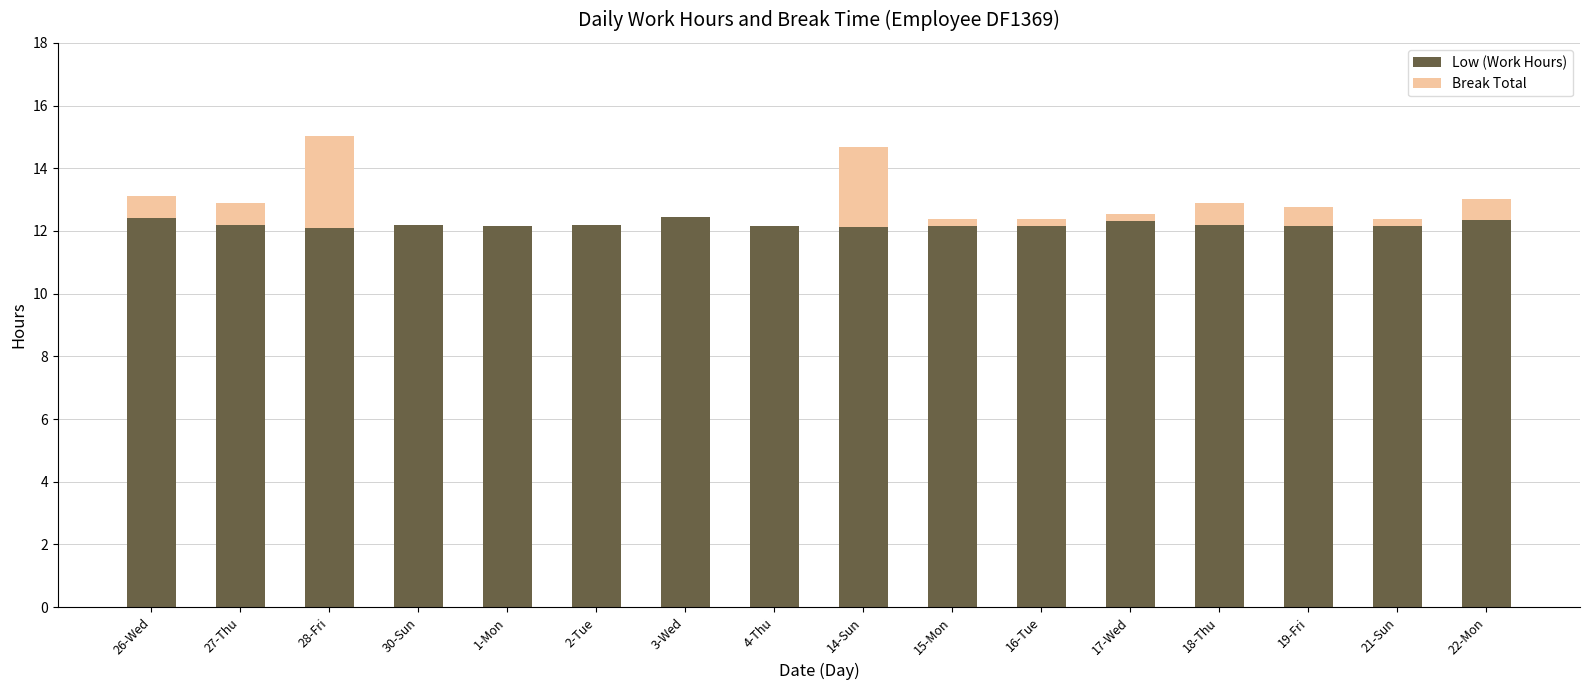

What is the total value across all series at 19-Fri?

12.8